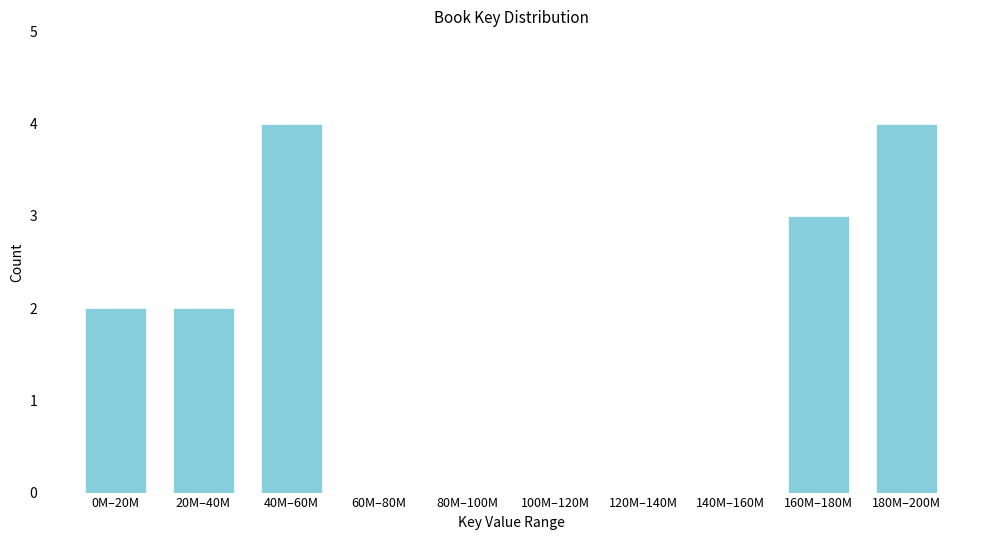

Reading left to right, list all the values displayed in this chart.

0M–20M=2	20M–40M=2	40M–60M=4	60M–80M=0	80M–100M=0	100M–120M=0	120M–140M=0	140M–160M=0	160M–180M=3	180M–200M=4